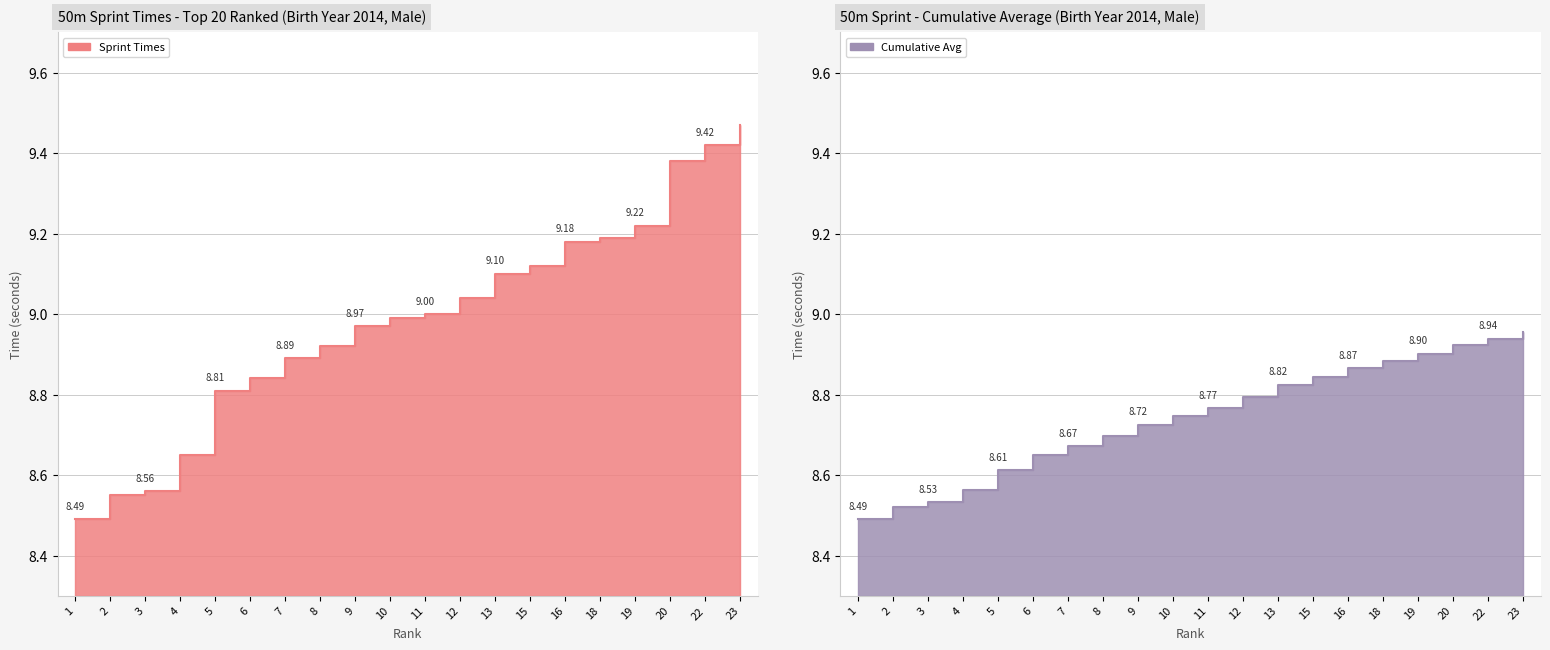

The Cumulative Avg series shows 9.0 at 23. True or false?

True